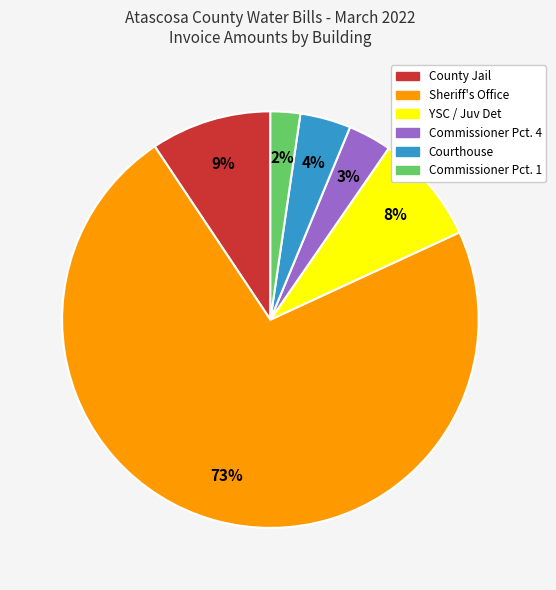

Which slice is the smallest?

Commissioner Pct. 1